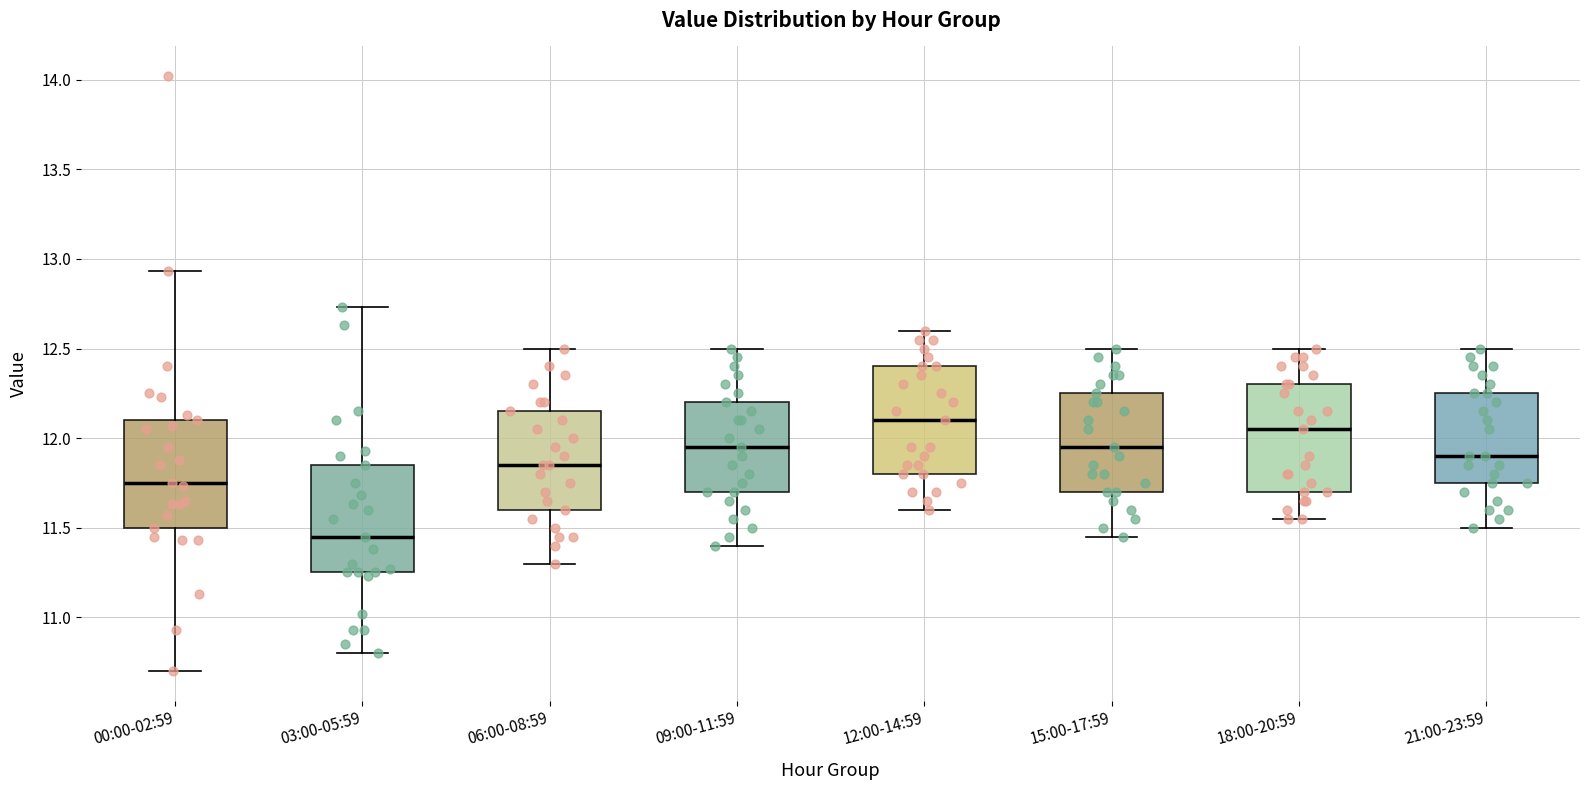

Reading left to right, transcribe this box plot: for each box, give where its median line is, the range the box spans, and where its two whiskers end, as read against the y-axis. The values are not printed on the chart, so give them approximately, as read against the axis.

00:00-02:59: median 11.75, box 11.50 to 12.10, whiskers 10.70 to 12.95
03:00-05:59: median 11.45, box 11.25 to 11.85, whiskers 10.80 to 12.75
06:00-08:59: median 11.85, box 11.60 to 12.15, whiskers 11.30 to 12.50
09:00-11:59: median 11.95, box 11.70 to 12.20, whiskers 11.40 to 12.50
12:00-14:59: median 12.10, box 11.80 to 12.40, whiskers 11.60 to 12.60
15:00-17:59: median 11.95, box 11.70 to 12.25, whiskers 11.45 to 12.50
18:00-20:59: median 12.05, box 11.70 to 12.30, whiskers 11.55 to 12.50
21:00-23:59: median 11.90, box 11.75 to 12.25, whiskers 11.50 to 12.50